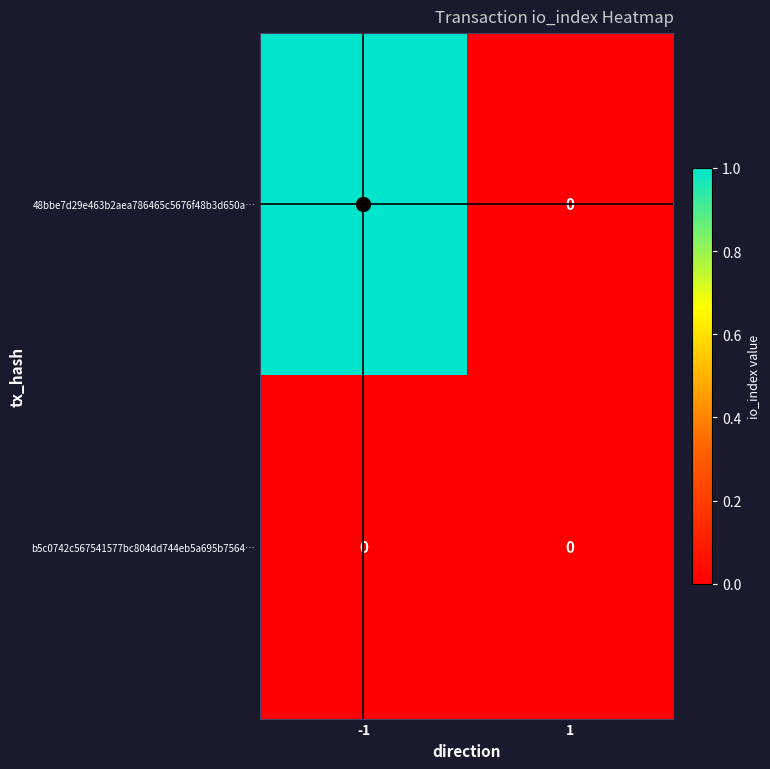

List the series in order of their peak value, highest first.

48bbe7d29e463b2aea786465c5676f48b3d650a…, b5c0742c567541577bc804dd744eb5a695b7564…